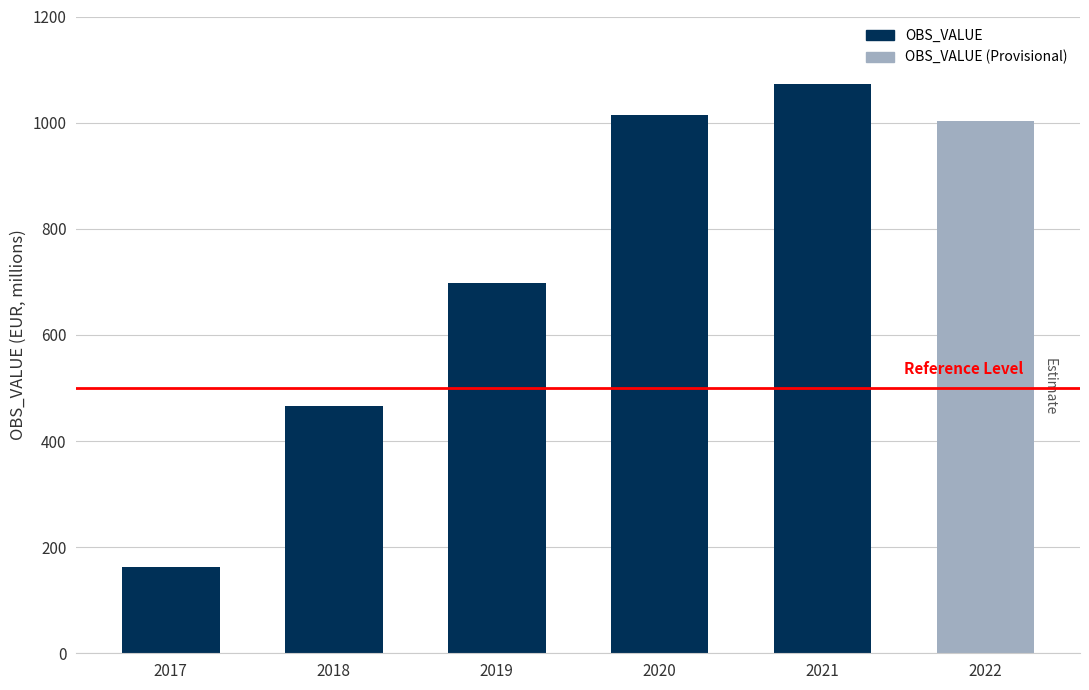

Are the bars grouped side by side (vs. stacked)?

No